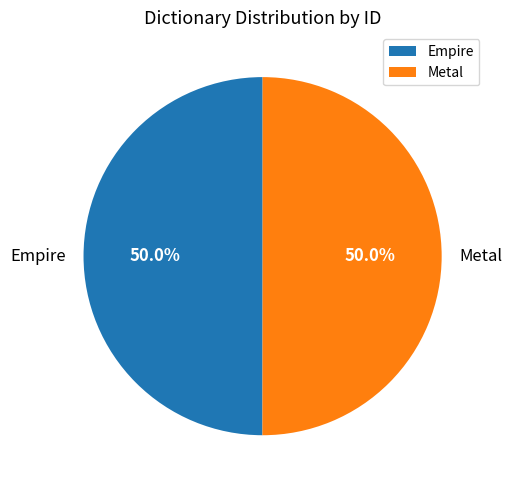

How many segments does this pie chart have?

2